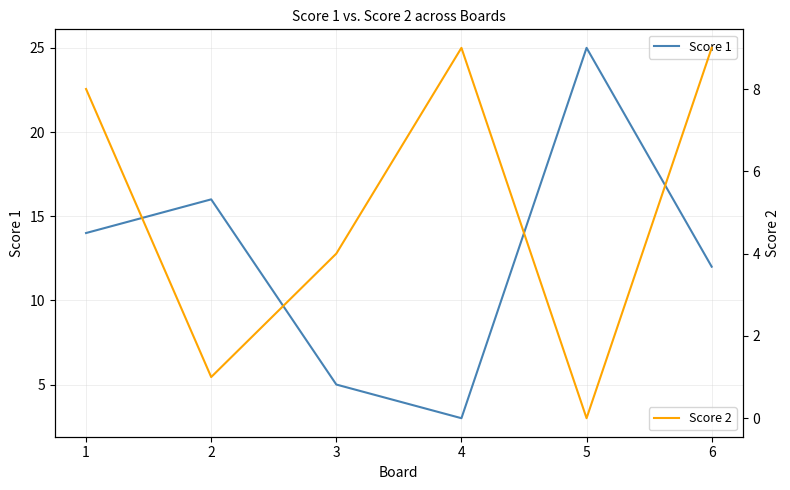

At how many categories does at least one series exceed 3?

6